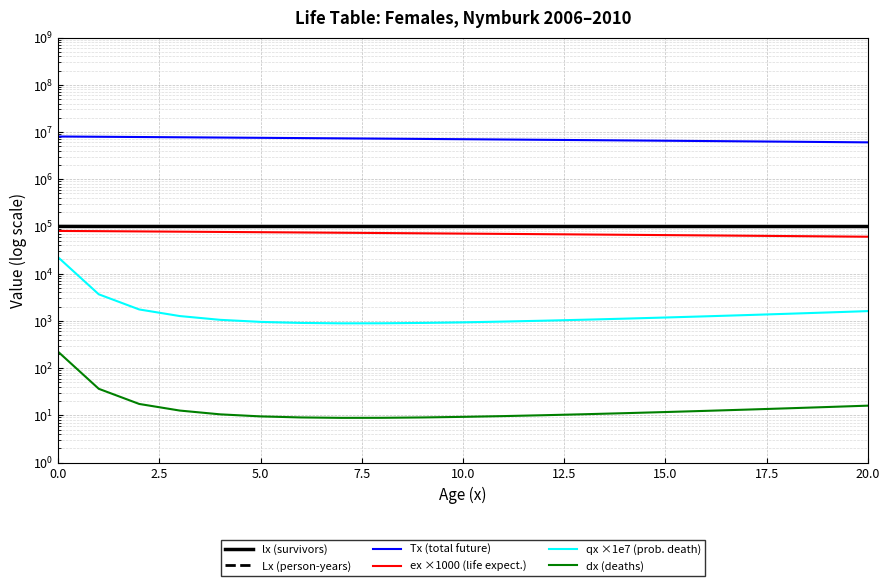

Which series has the widest spread of values?

Tx (total future)